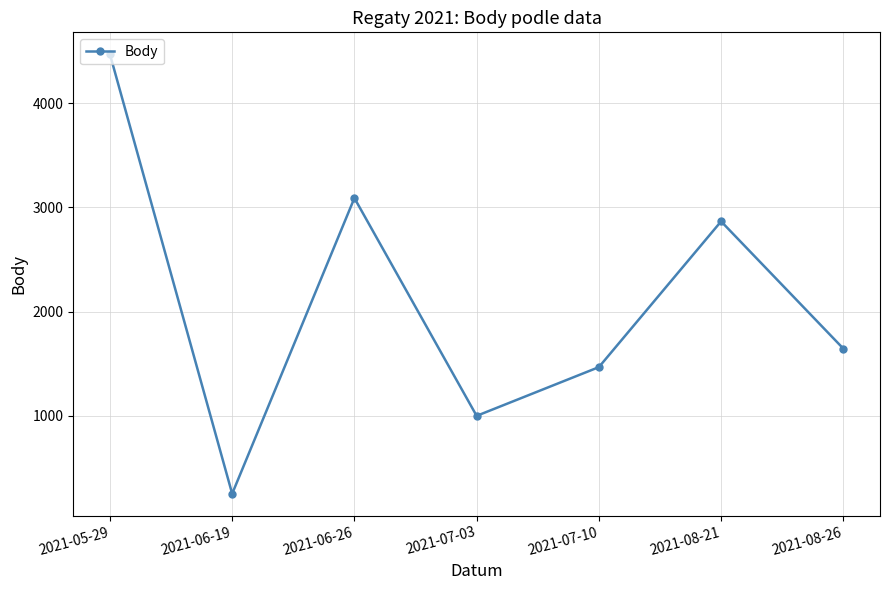

Reading left to right, transcribe all the data shown in this chart.

4471	250	3090	998	1466	2866	1644